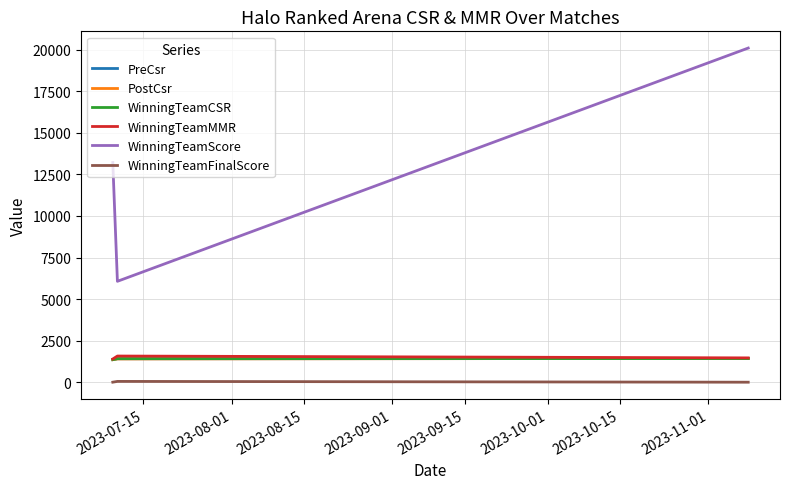

Which series has the largest range (max minus min)?

WinningTeamScore